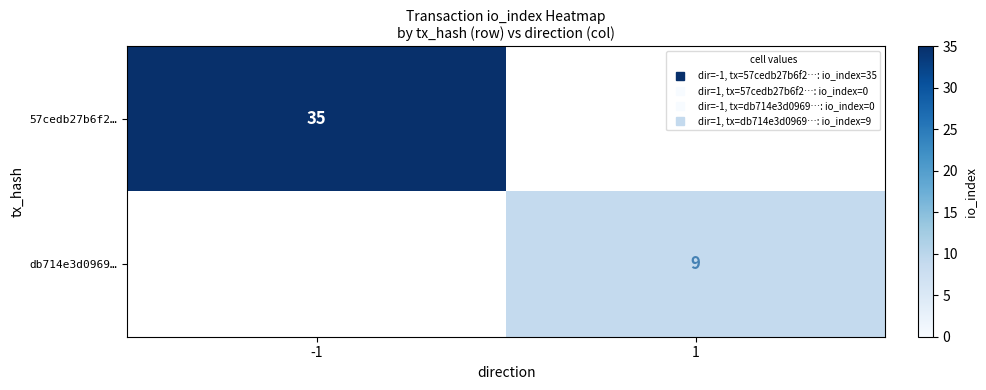

The db714e3d0969… series shows 0 at -1. True or false?

True